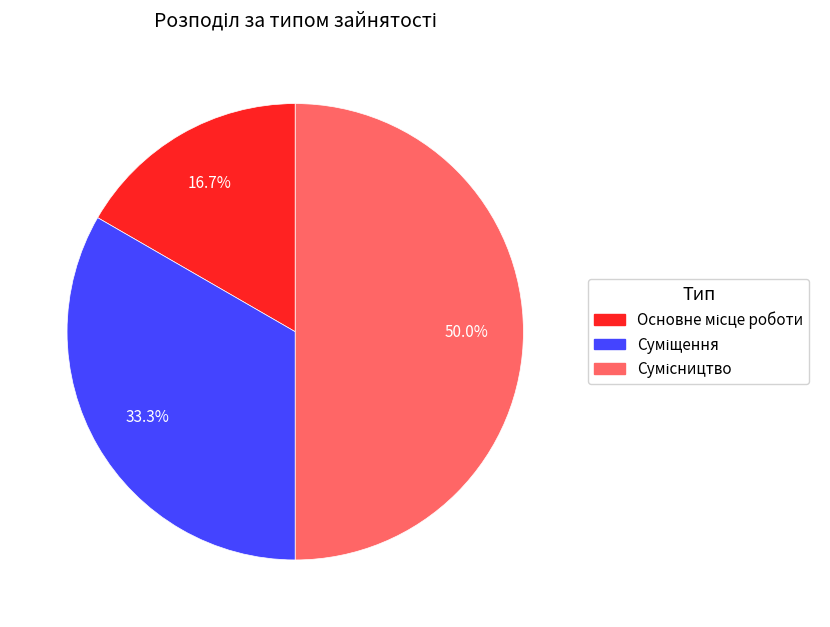

How many slices are in this pie chart?

3